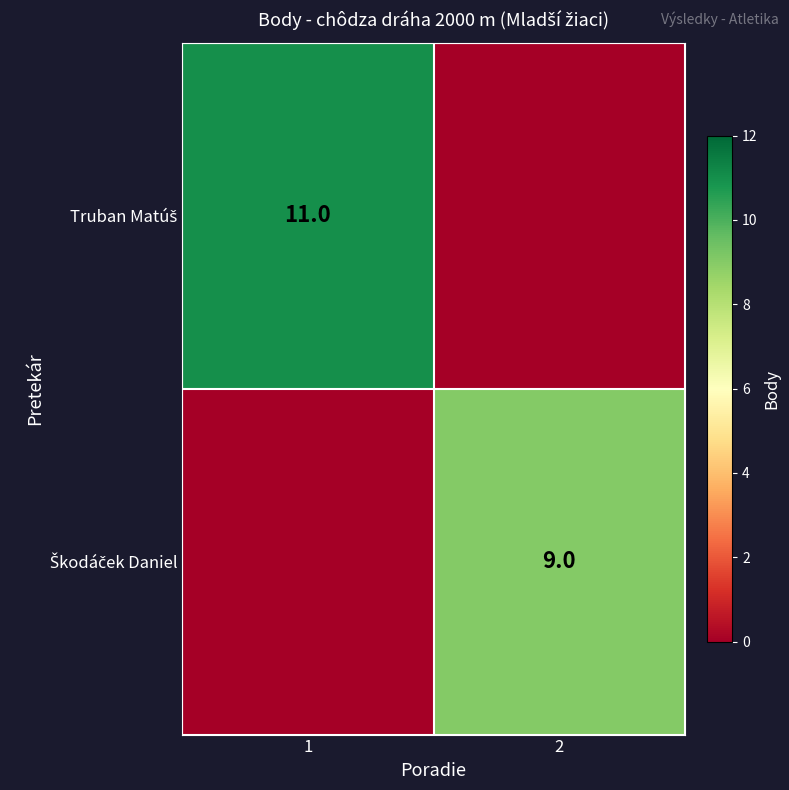

At which label is Škodáček Daniel closest to 4?

1